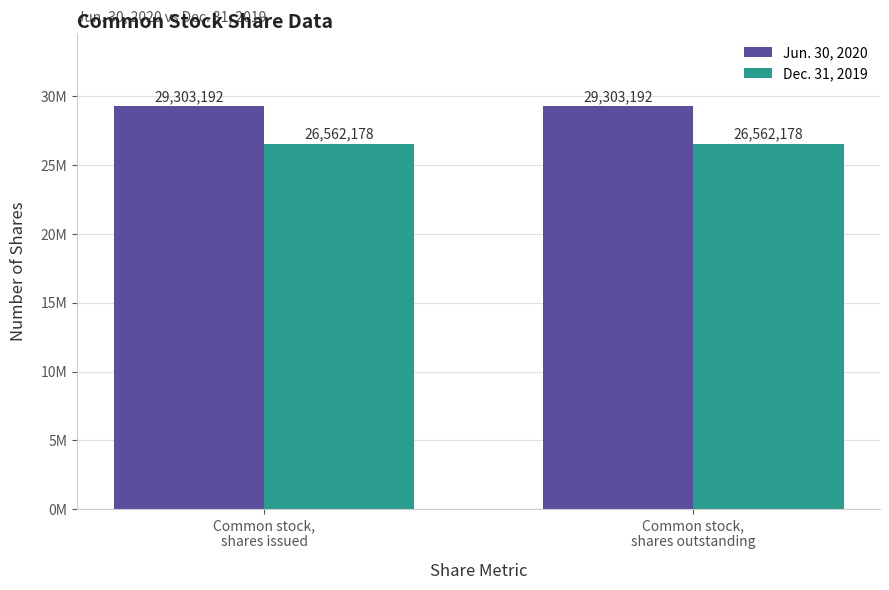

Does the chart contain any negative values?

No